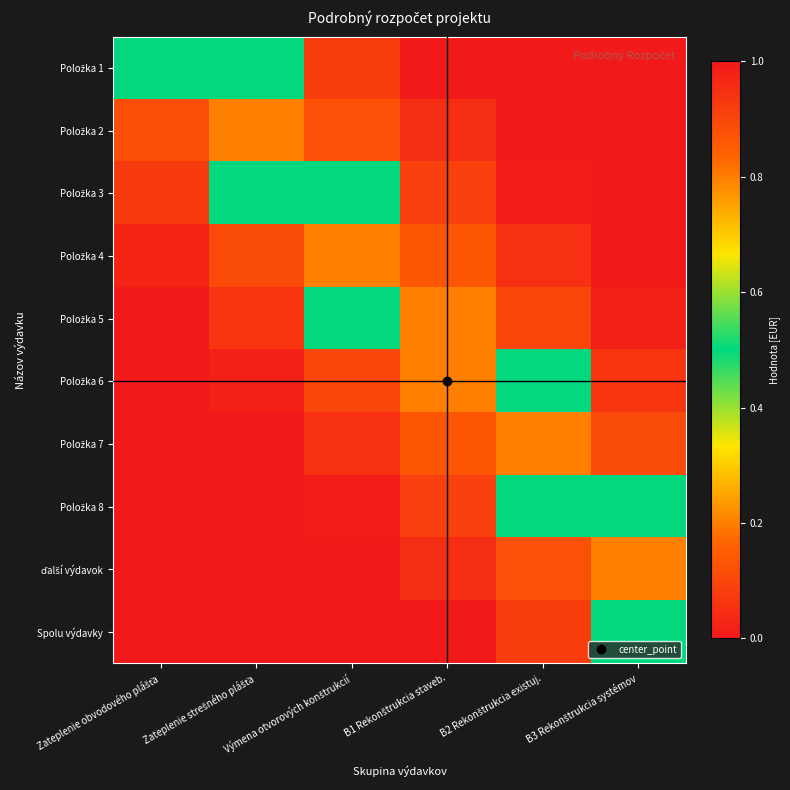

List the series in order of their peak value, lowest first.

Položka 1, Položka 3, Položka 8, Spolu výdavky, Položka 2, Položka 4, Položka 5, Položka 6, Položka 7, ďalší výdavok